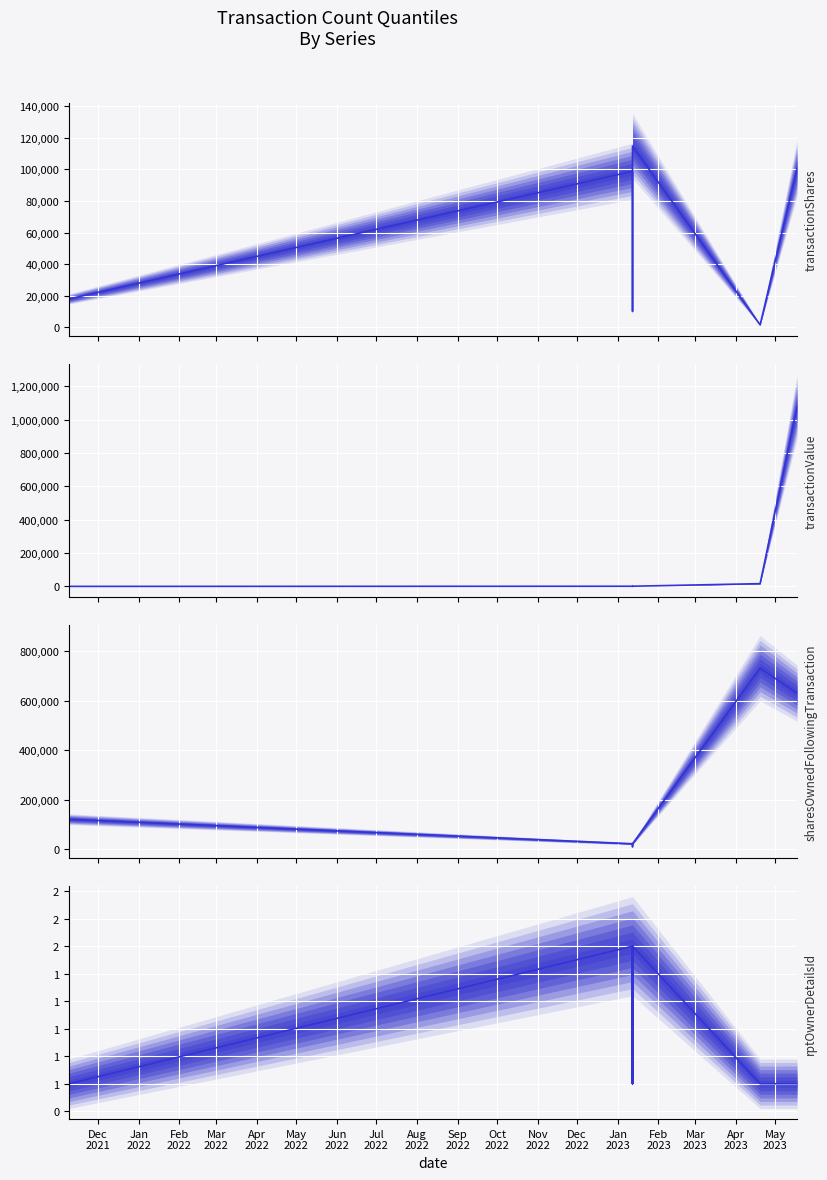

Rank the series by their average value, from lowest to highest.

rptOwnerDetailsId, transactionShares, transactionValue, sharesOwnedFollowingTransaction